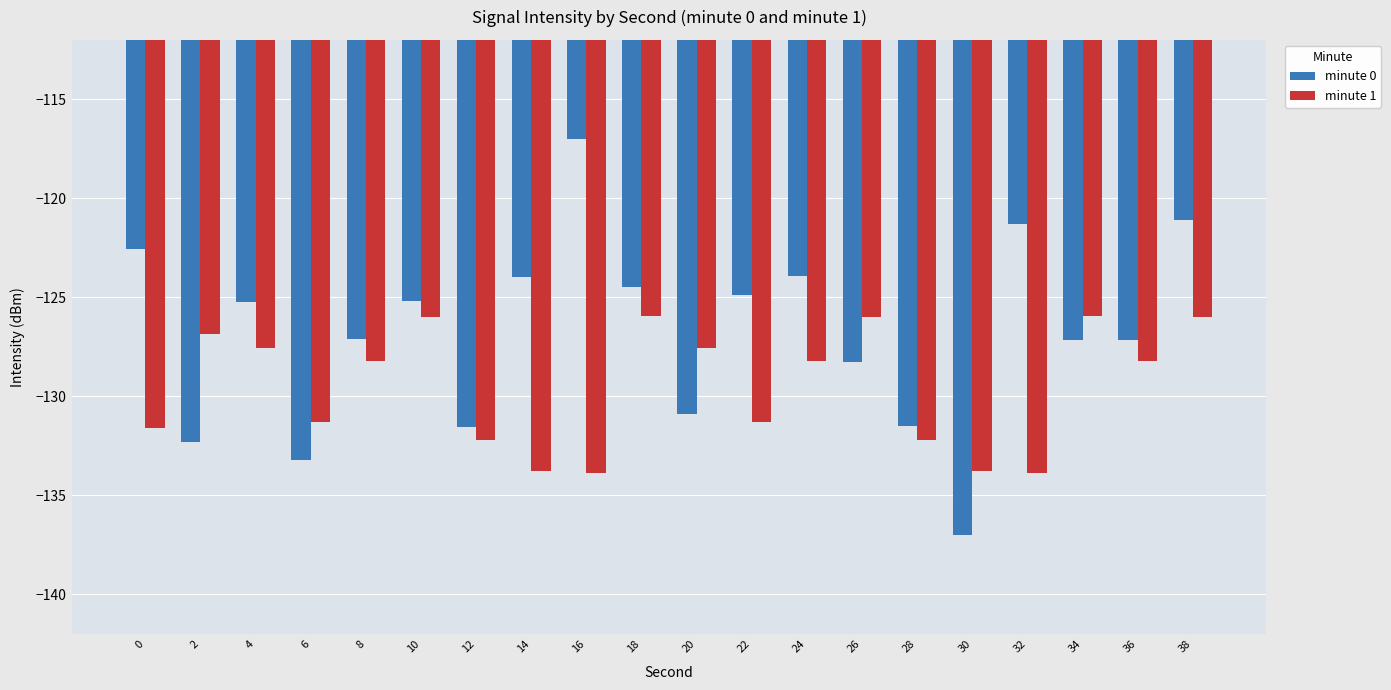

Which series changed the most between 36 and 38?

minute 0